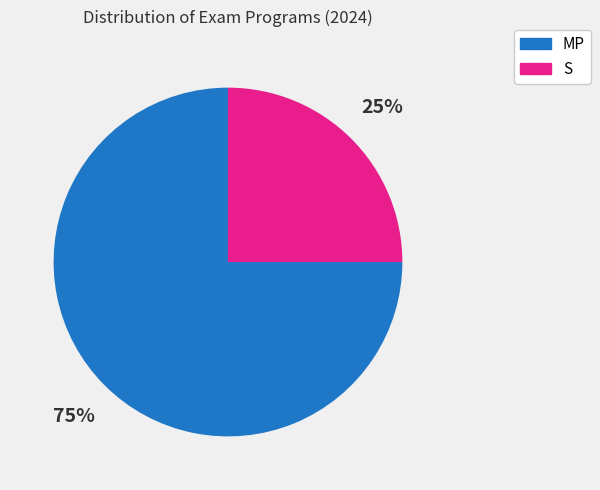

Do MP and S together represent more than half of the pie?

Yes